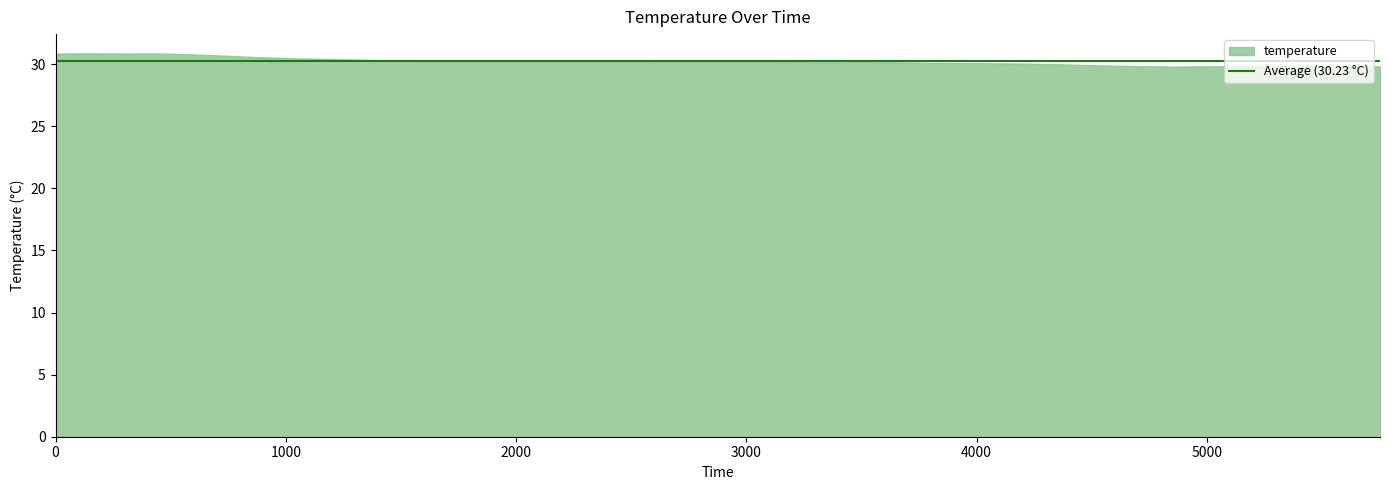

Count the number of categories in the chart.

40